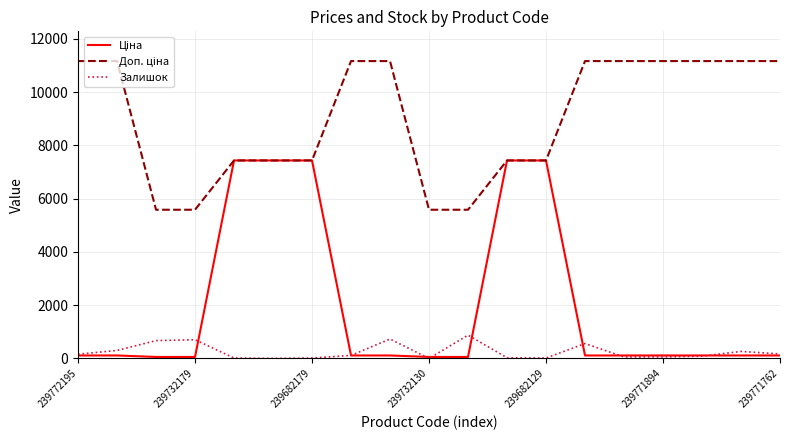

Does the chart display data point markers on the line(s)?

No